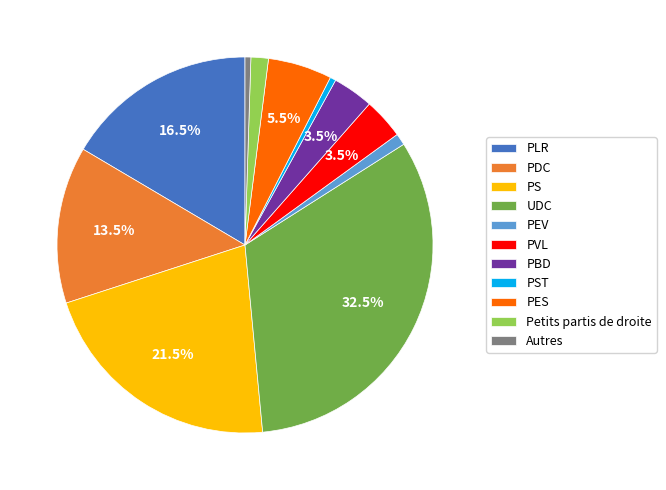

The PS slice represents 34% of the pie. True or false?

False